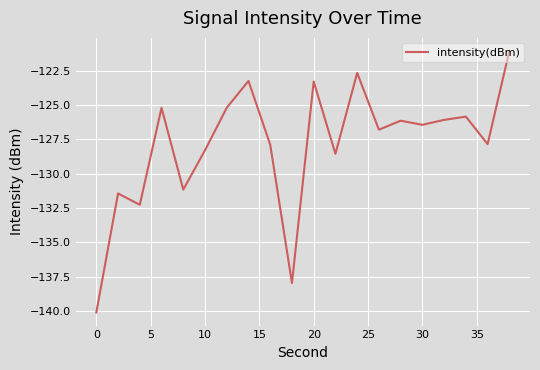

What is the difference between the maximum and minimum values?

19.1